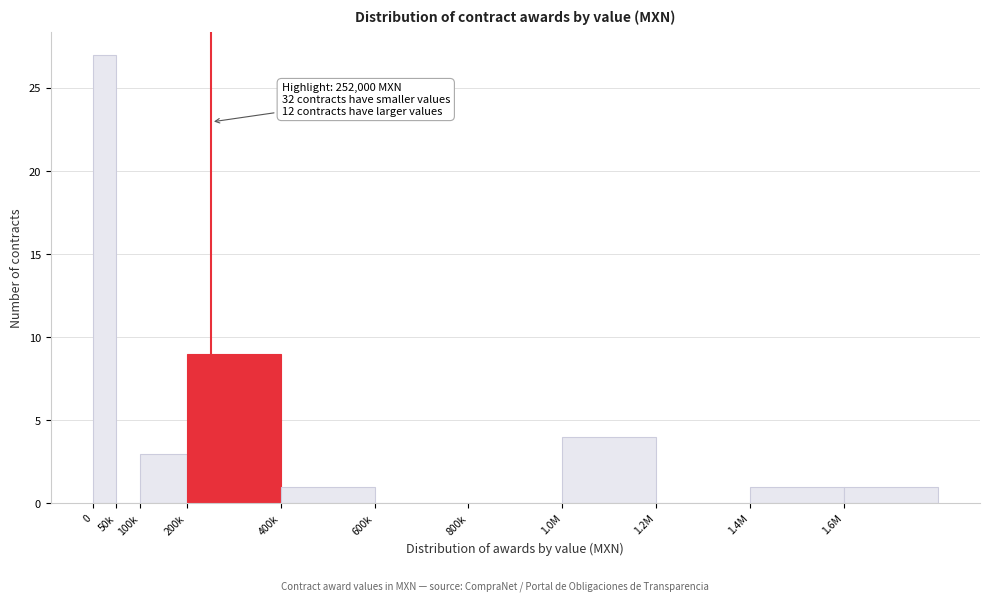

Reading left to right, what are all the values shown in this chart?

0=27	50k=0	100k=3	200k=9	400k=1	600k=0	800k=0	1.0M=4	1.2M=0	1.4M=1	1.6M=1